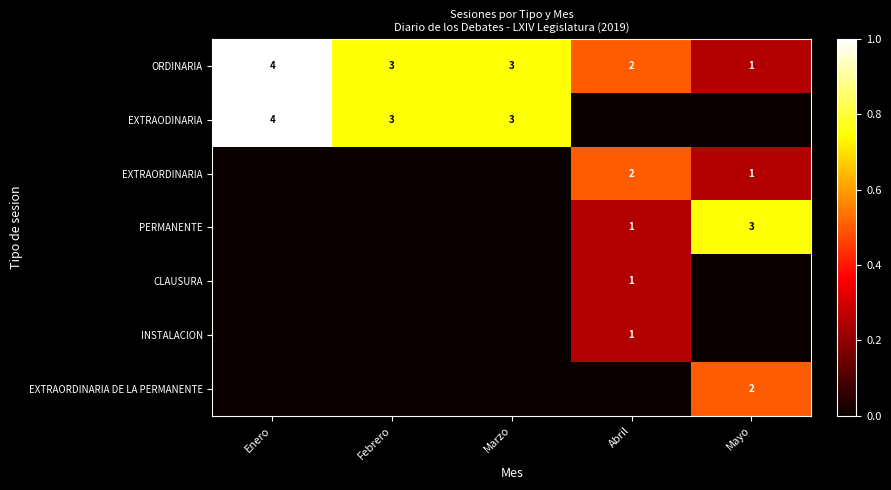

At which label does ORDINARIA reach its peak?

Enero